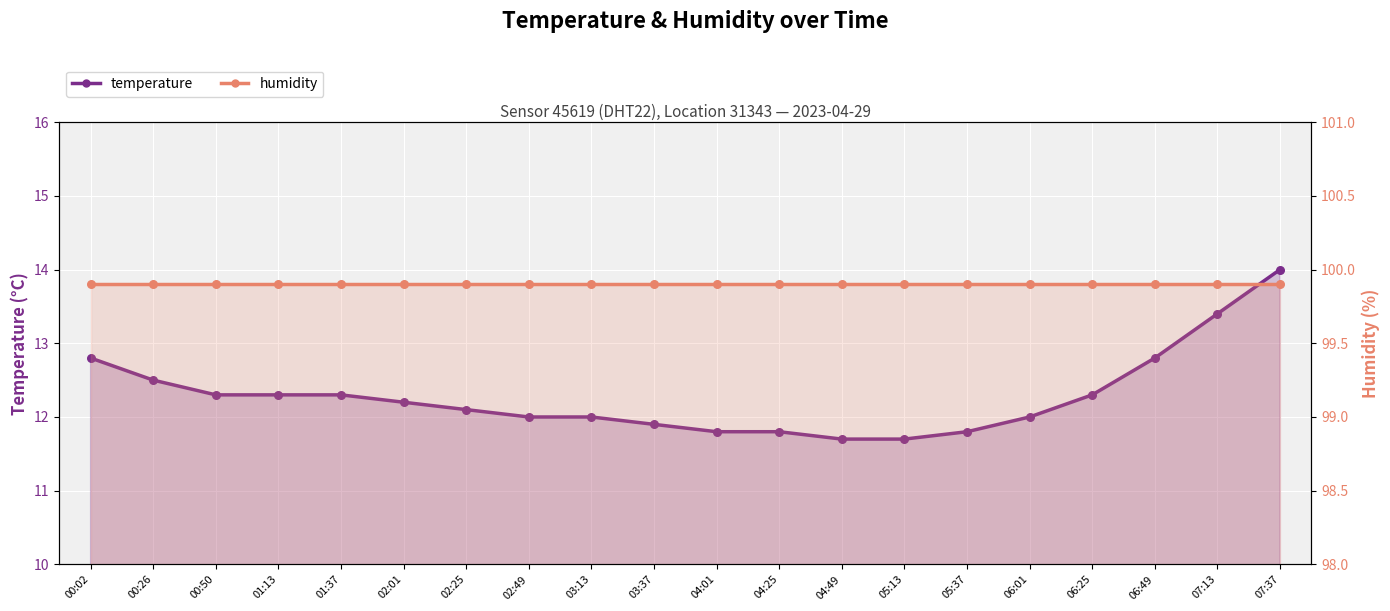

Approximately how many times larger is the value at 06:01 compared to 02:25?

1.0